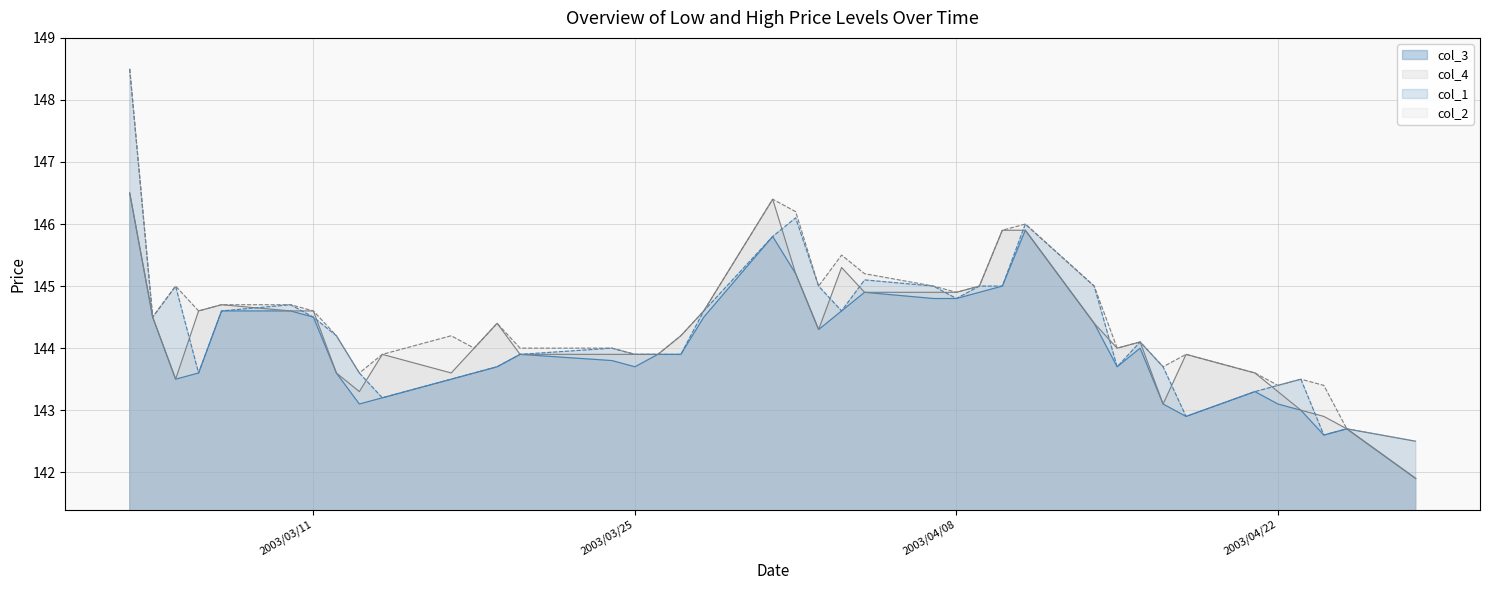

Which series has the widest spread of values?

col_1